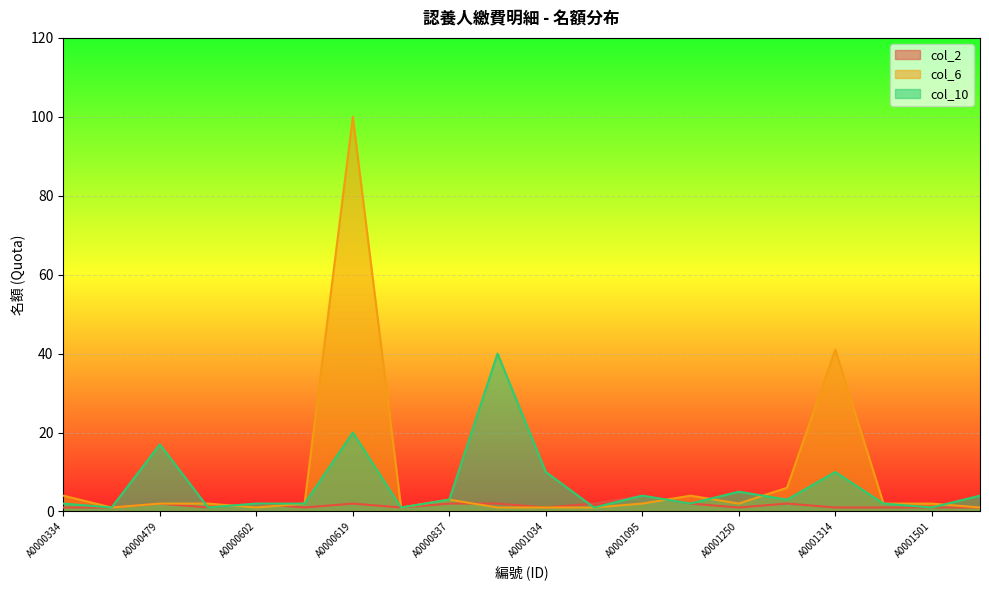

Which label corresponds to the smallest value in the chart?

A0000334